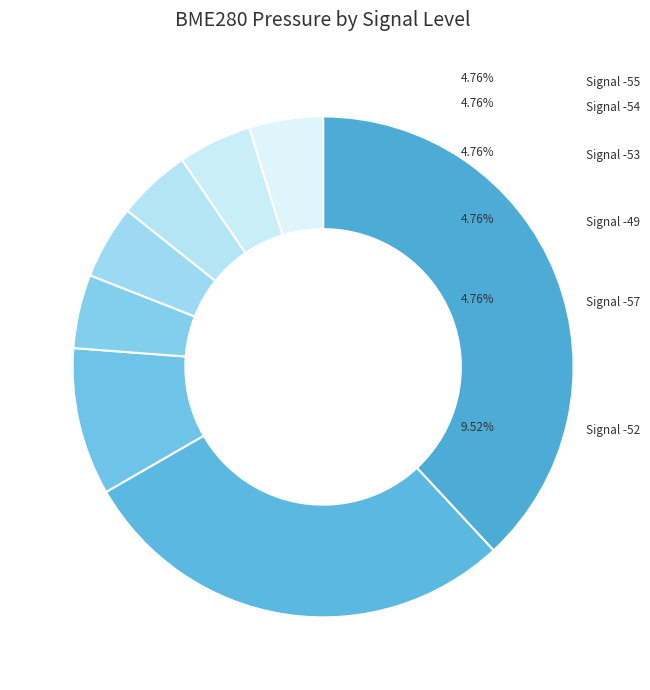

How many segments does this pie chart have?

8